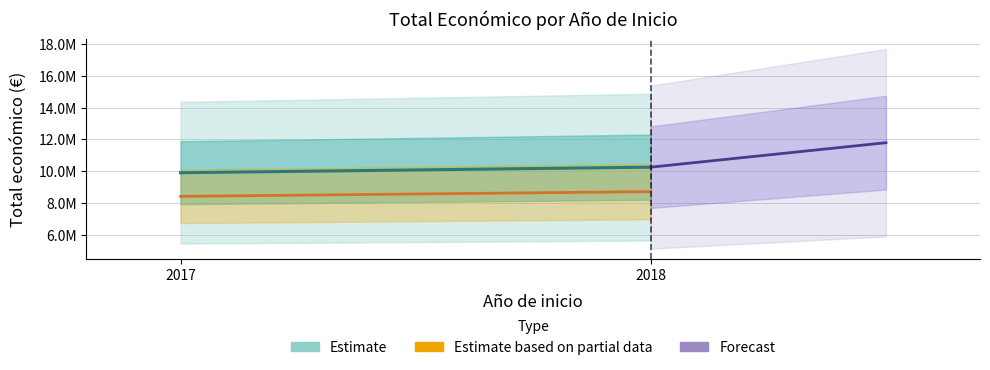

True or false: Forecast has a value of 11788499.3 at 2018.

True